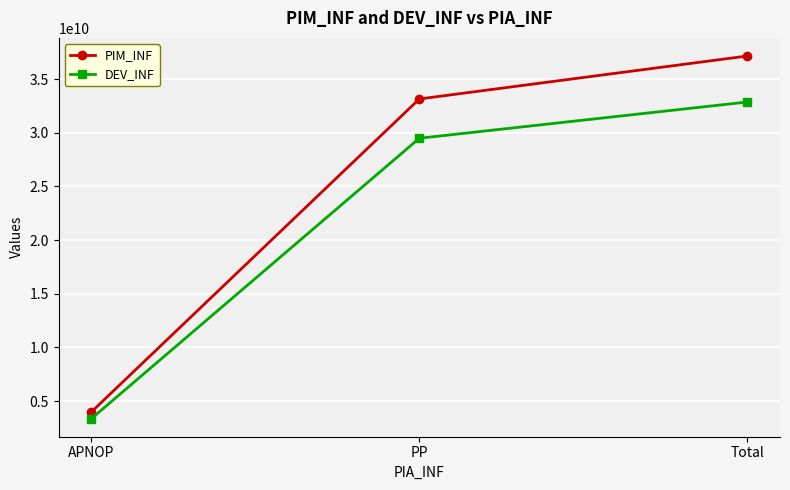

Between APNOP and Total, which series saw the biggest shift?

PIM_INF